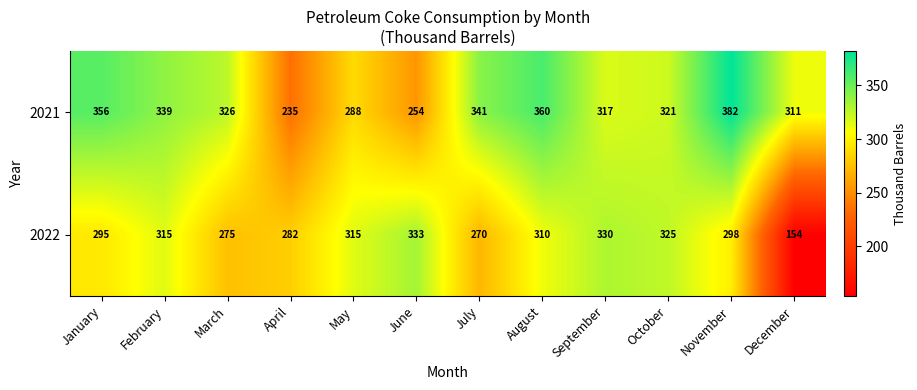

At which category does the chart reach its peak across all series?

November